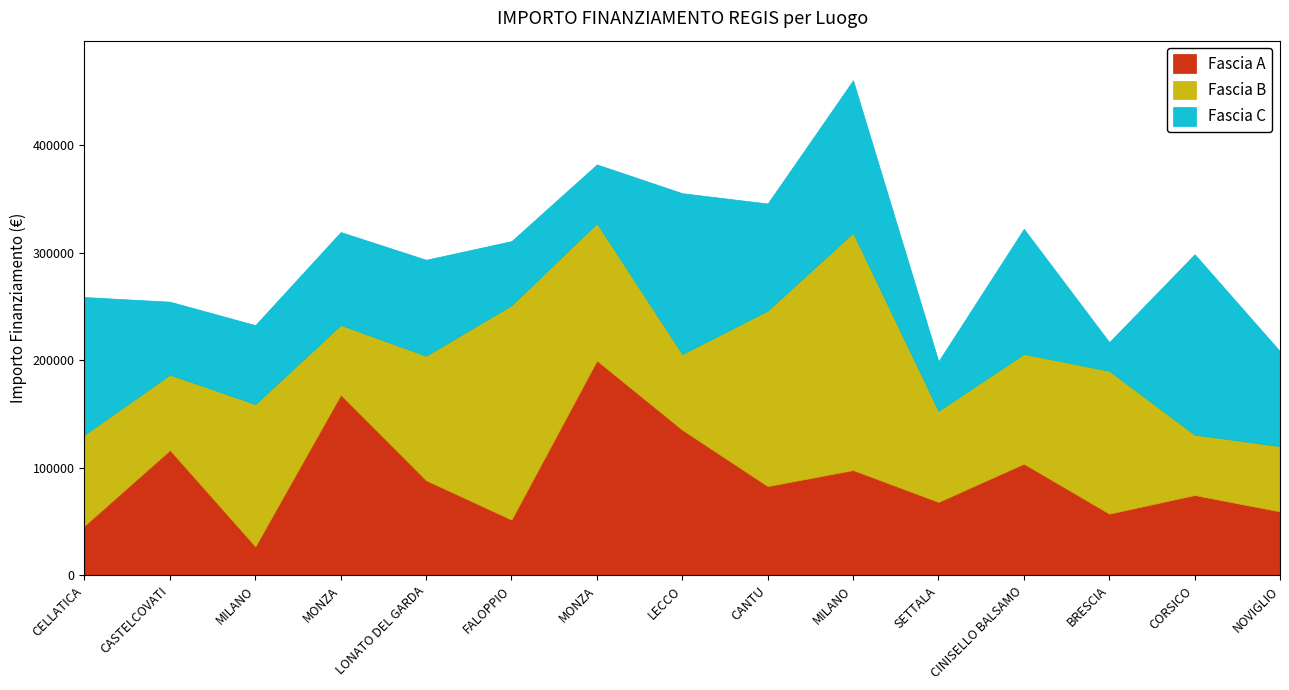

How many times do Fascia A and Fascia C cross each other?

10